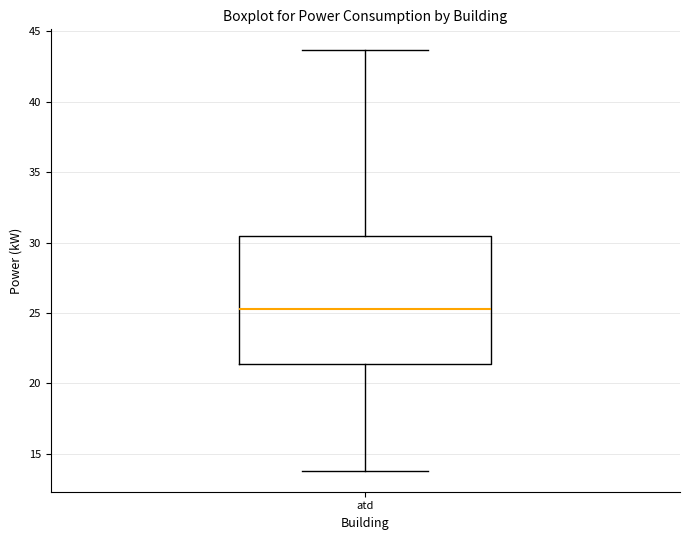

Where is the lower edge of the box for atd on the y-axis? The values are not printed on the chart, so give them approximately, as read against the axis.

21.5